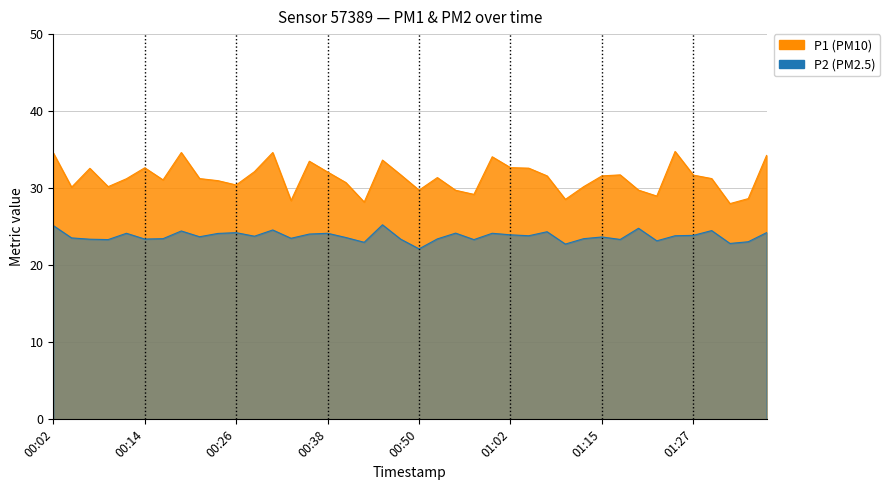

Which series changed the most between 00:11 and 00:53?

P2